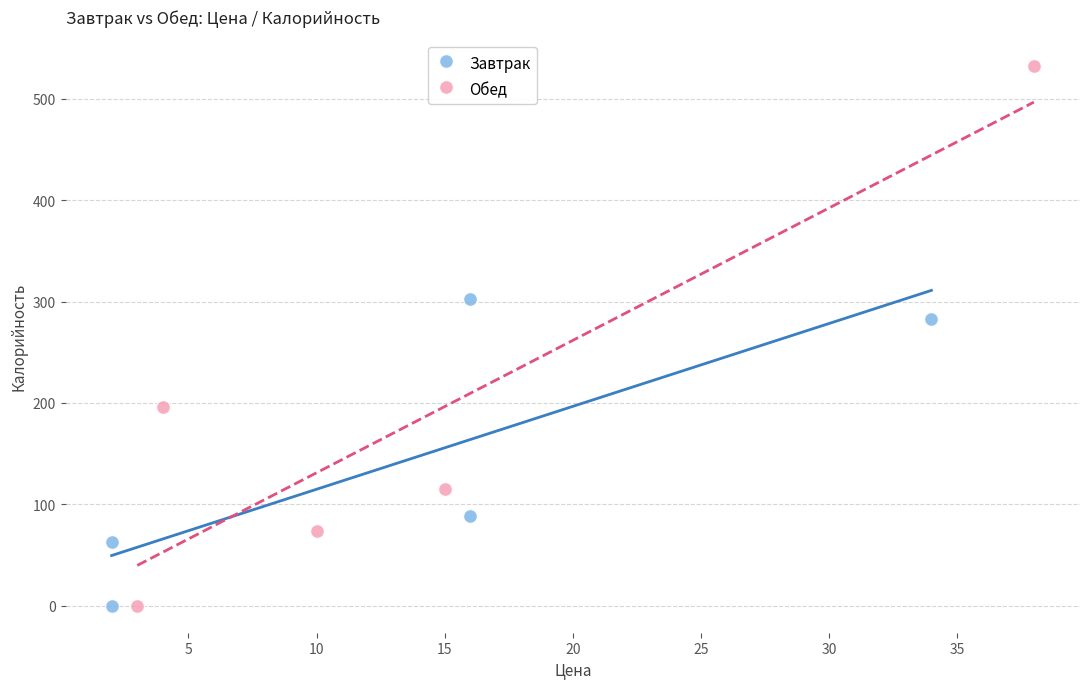

Which series has the largest Y range (max minus min)?

Обед